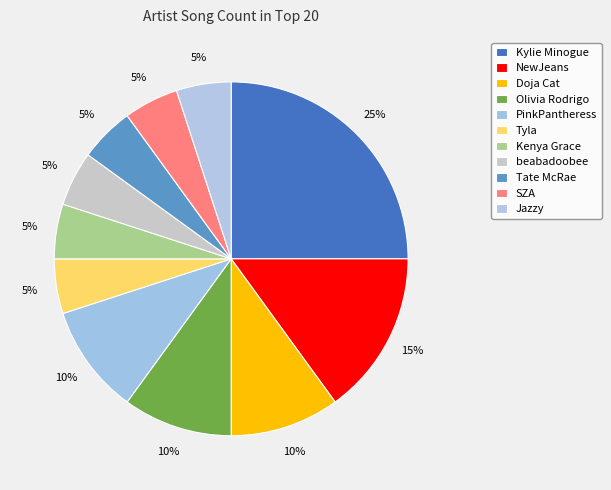

How many slices are in this pie chart?

11